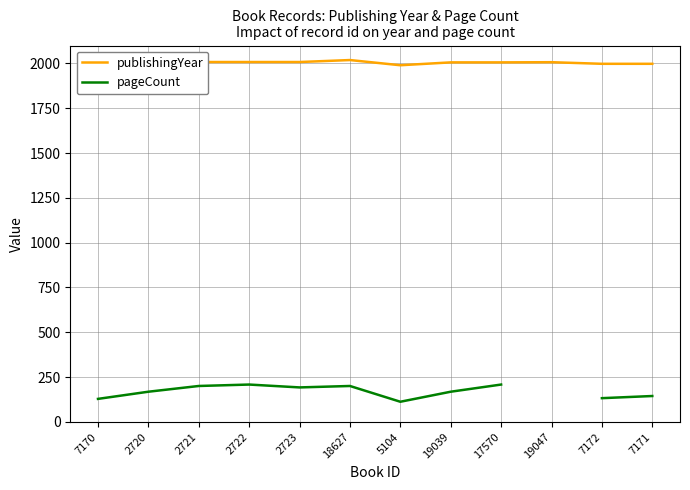

At which label is pageCount closest to 160?

2720